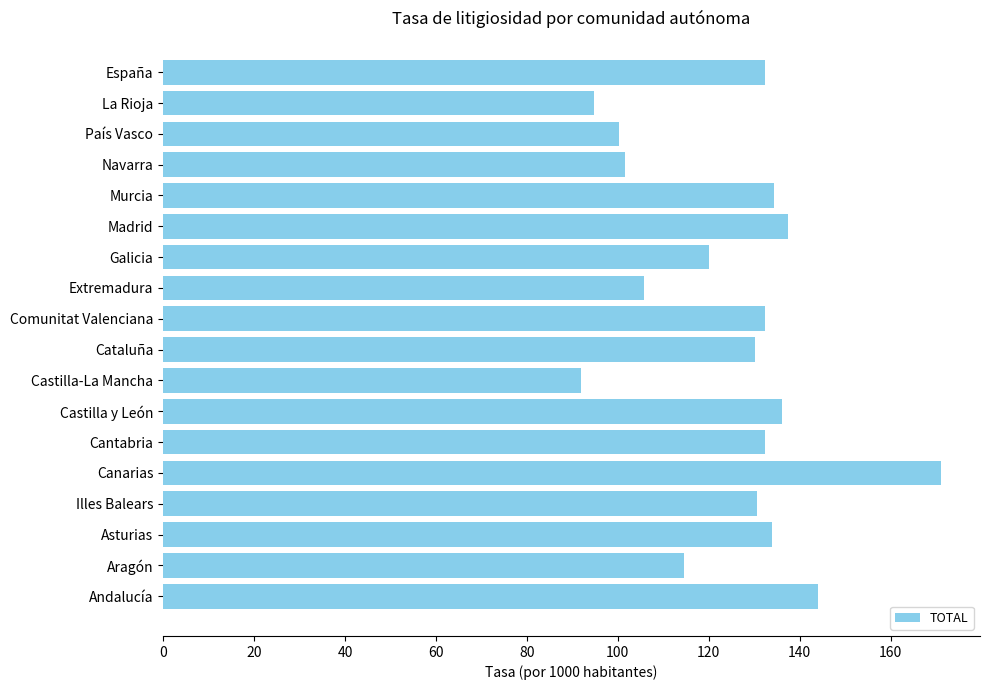

Approximately how many times larger is the value at Murcia compared to País Vasco?

1.3